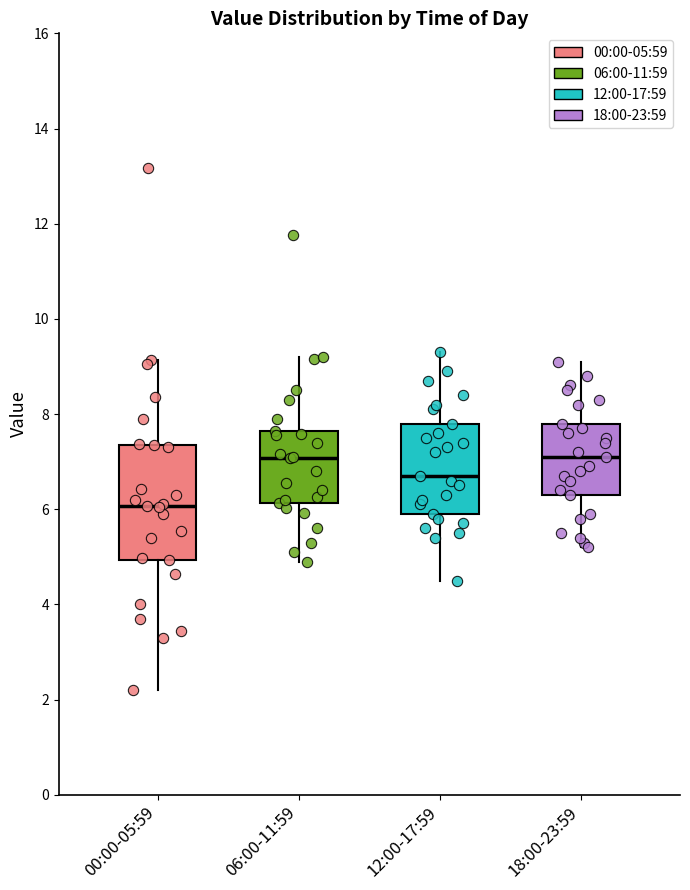

Where does the upper whisker of the box for 06:00-11:59 end on the y-axis? The values are not printed on the chart, so give them approximately, as read against the axis.

9.2